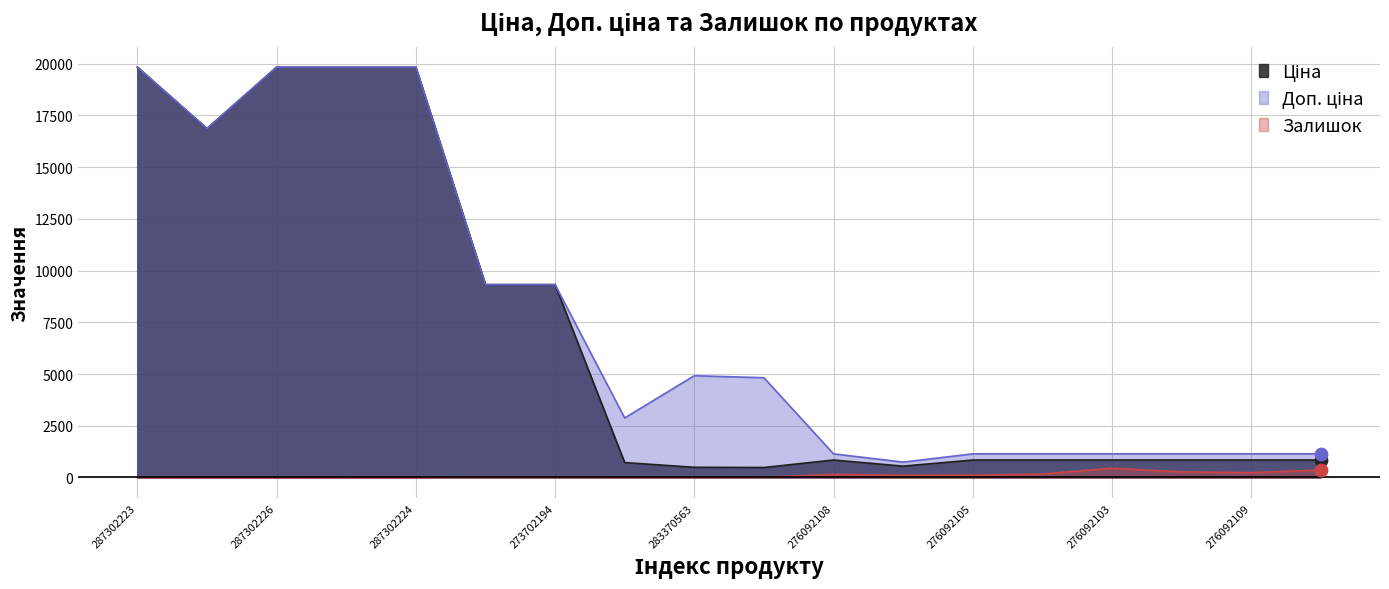

What are all the series names shown in the legend?

Ціна, Доп. ціна, Залишок